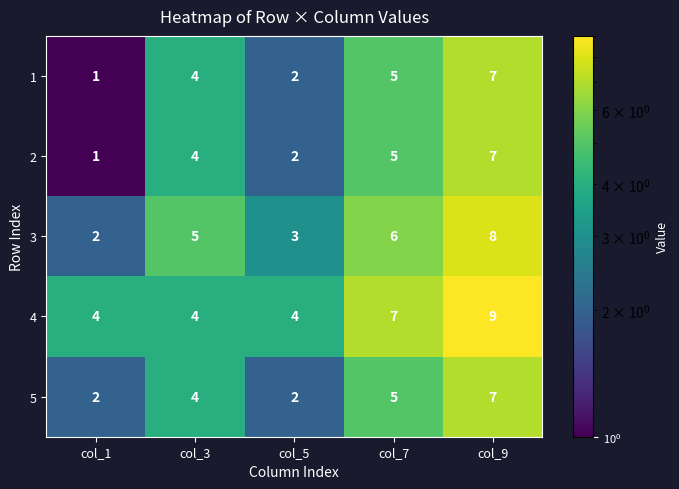

Reading left to right, extract all data points from this chart.

1: col_1=1	col_3=4	col_5=2	col_7=5	col_9=7
2: col_1=1	col_3=4	col_5=2	col_7=5	col_9=7
3: col_1=2	col_3=5	col_5=3	col_7=6	col_9=8
4: col_1=4	col_3=4	col_5=4	col_7=7	col_9=9
5: col_1=2	col_3=4	col_5=2	col_7=5	col_9=7